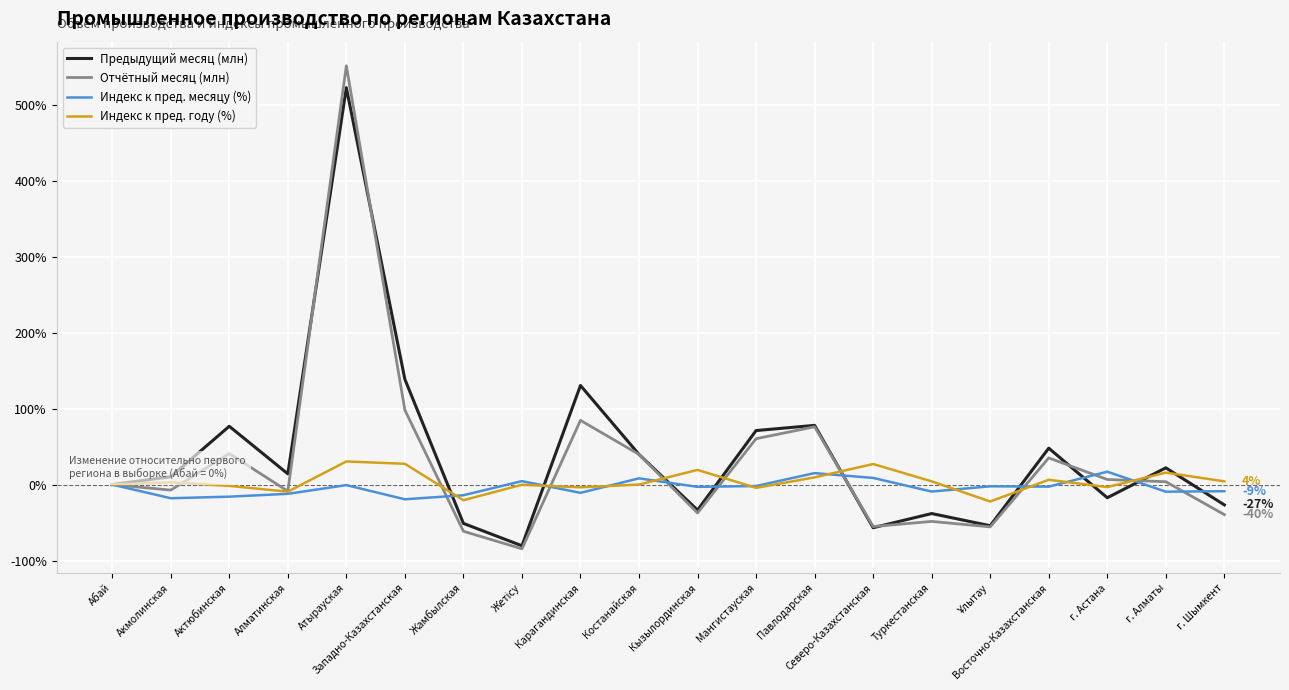

How many series are shown in this chart?

4